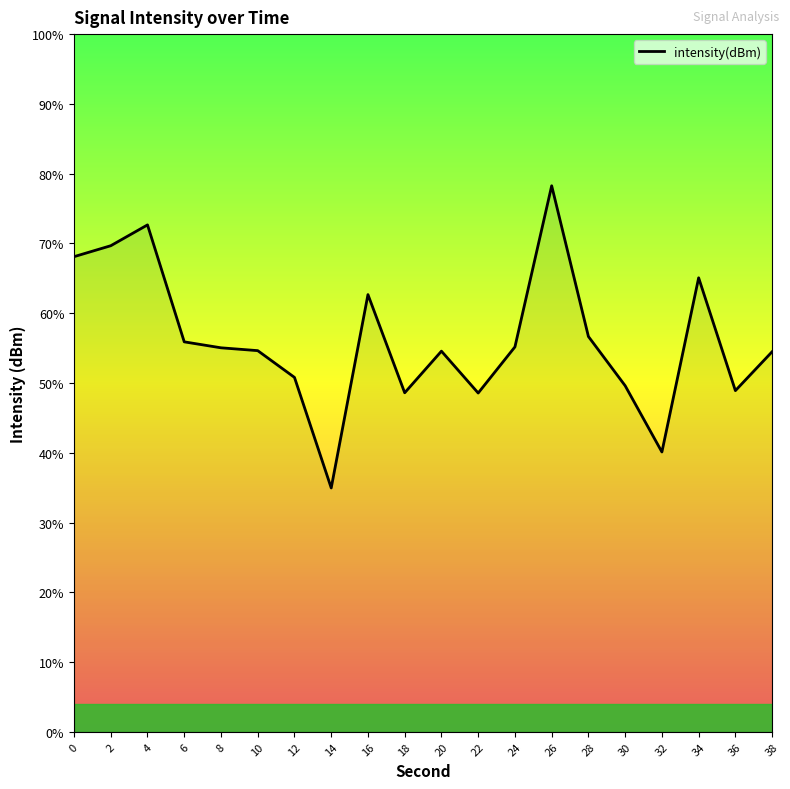

True or false: the data shows -223.4 at 12.

False